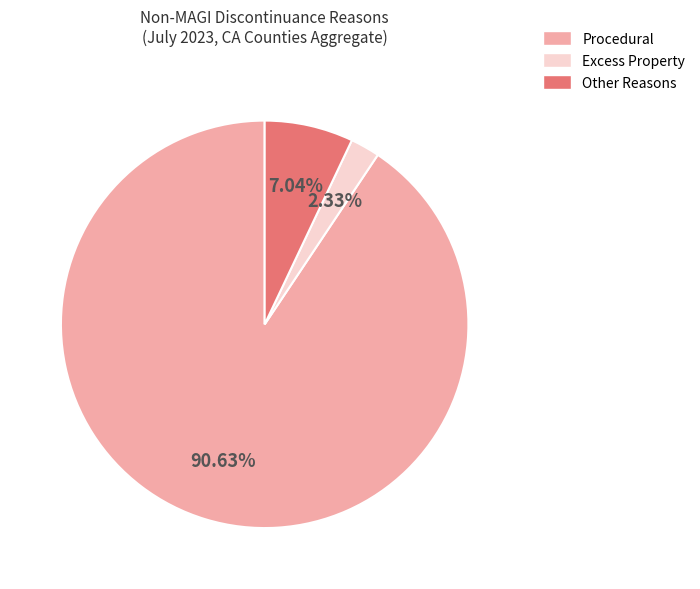

Rank the categories by value from highest to lowest.

Procedural, Other Reasons, Excess Property